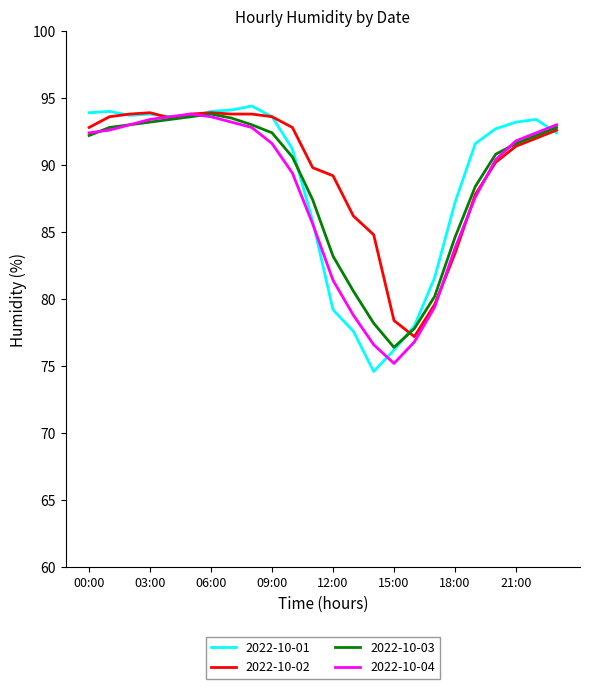

What is the greatest value displayed?

94.4